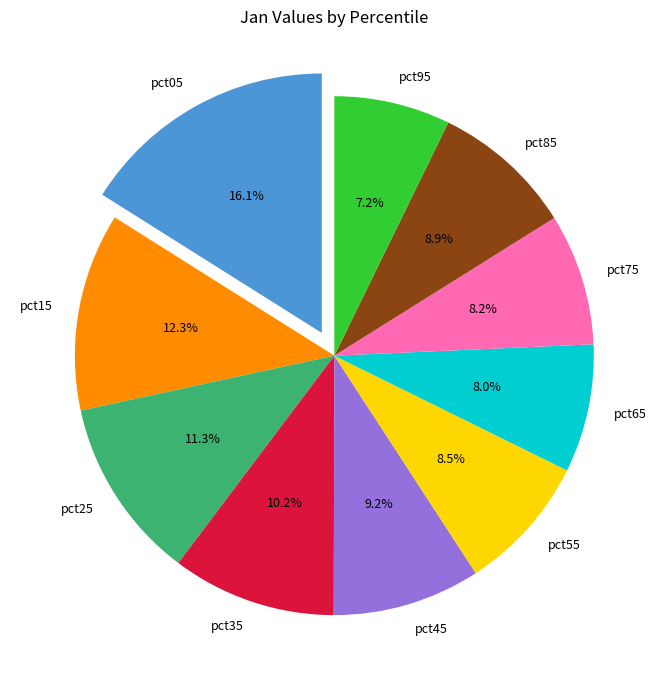

Which has a higher value, pct05 or pct85?

pct05